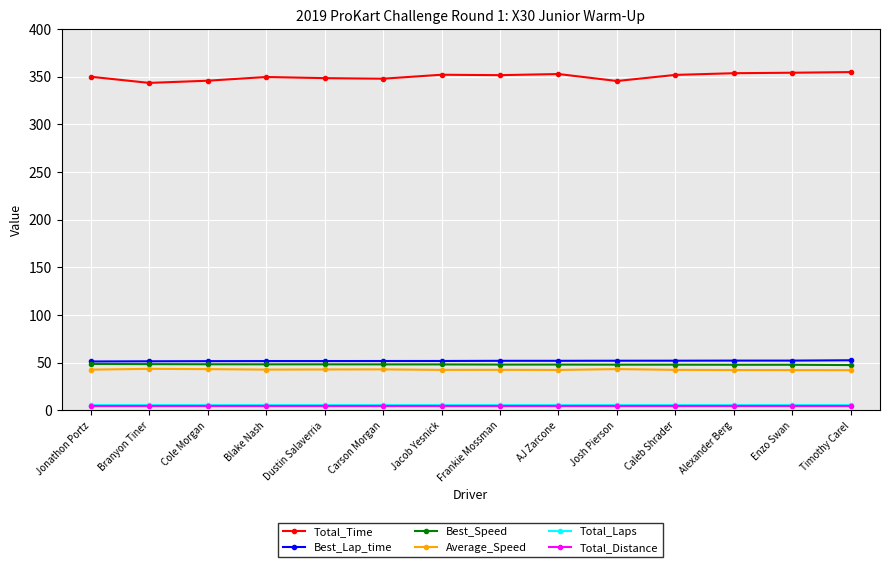

What is the minimum value for Best_Speed?

47.4